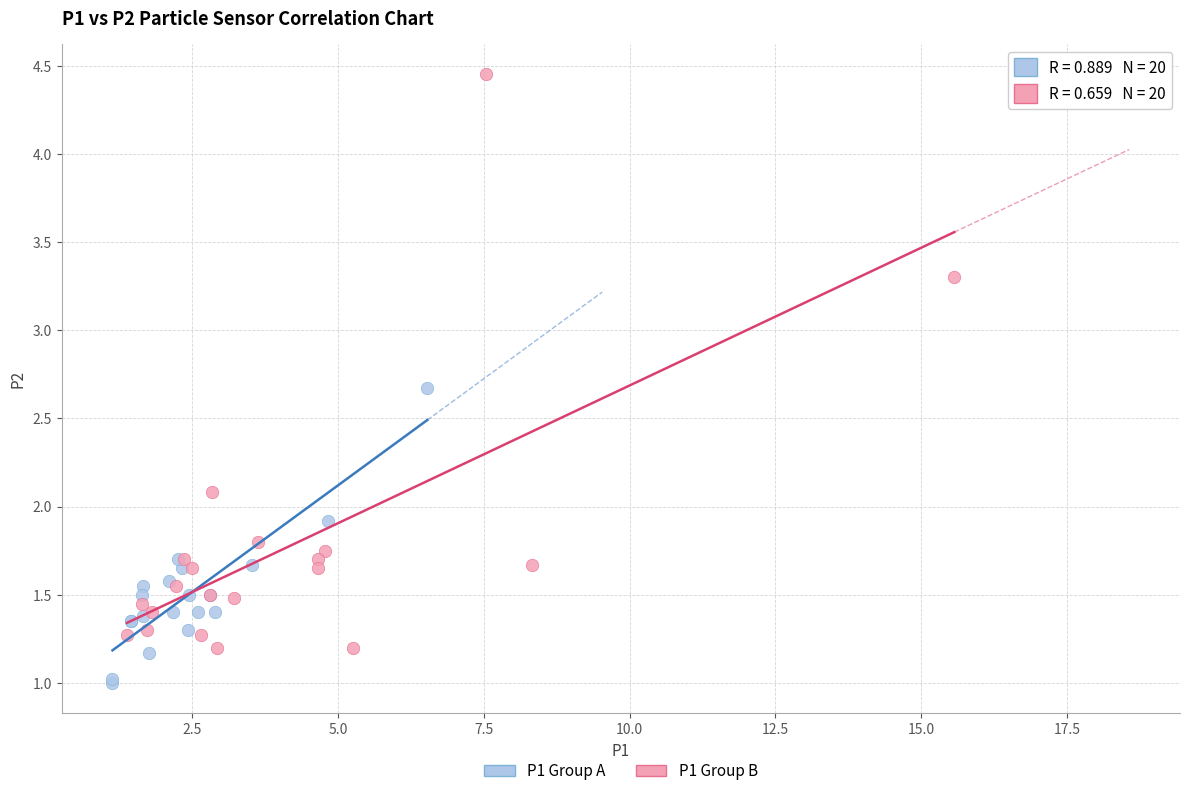

Which series reaches the maximum Y coordinate?

P1 Group B